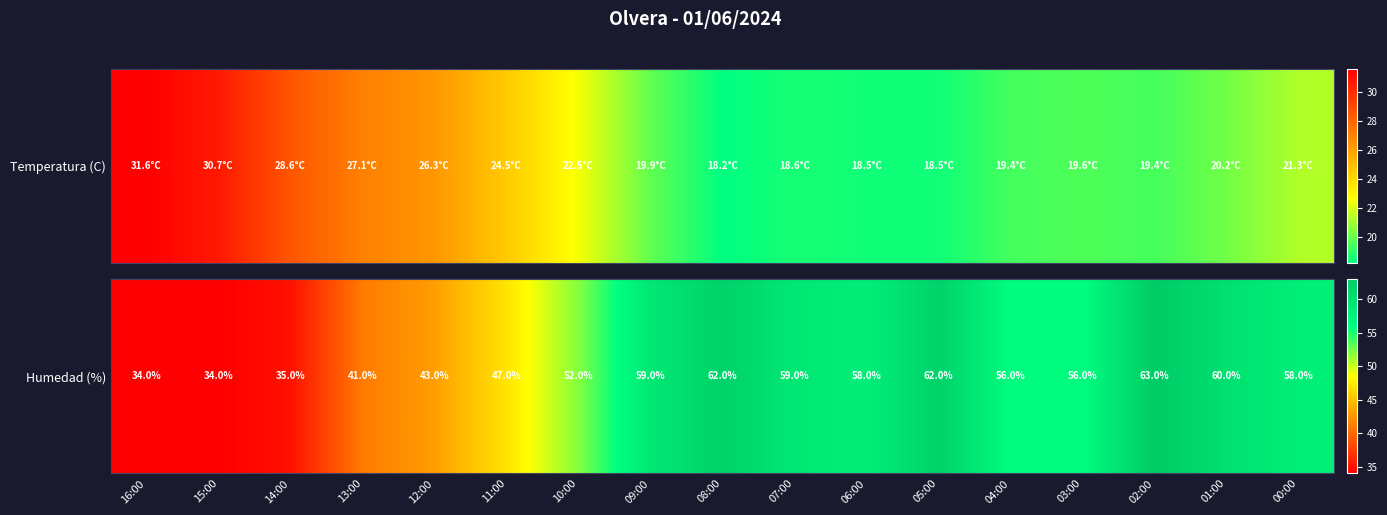

Rank the categories by value from highest to lowest.

02:00, 08:00, 05:00, 01:00, 09:00, 07:00, 06:00, 00:00, 04:00, 03:00, 10:00, 11:00, 12:00, 13:00, 14:00, 16:00, 15:00